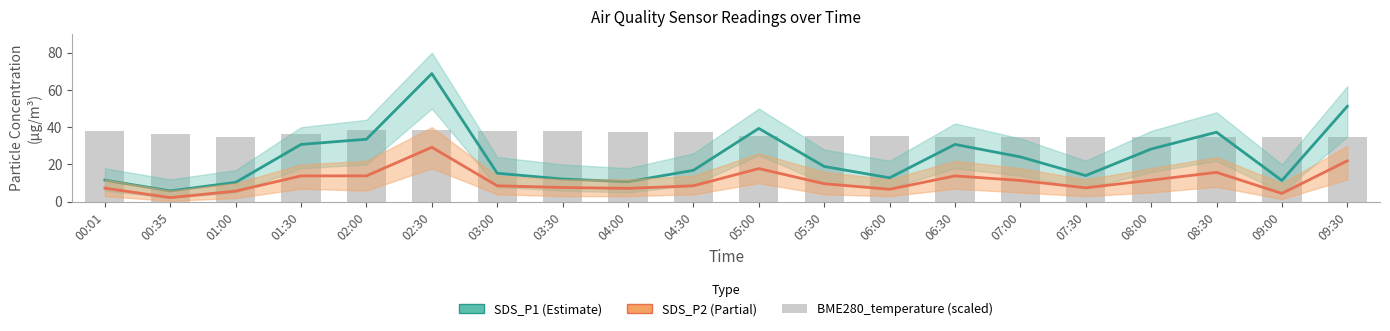

At 03:00, list the series in order from smallest to largest.

SDS_P2, SDS_P1, BME280_temperature